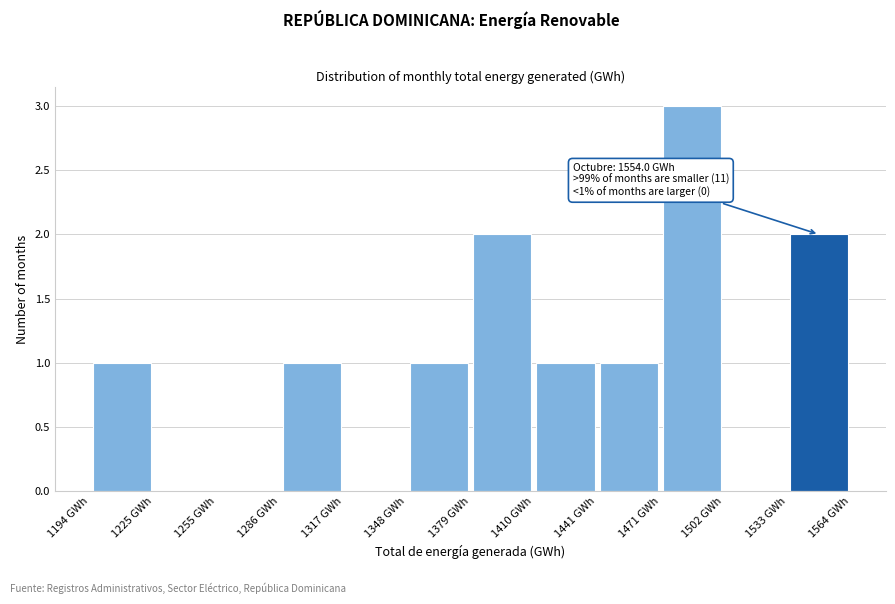

Over which range of the x-axis is the bar tallest?

1470 to 1500